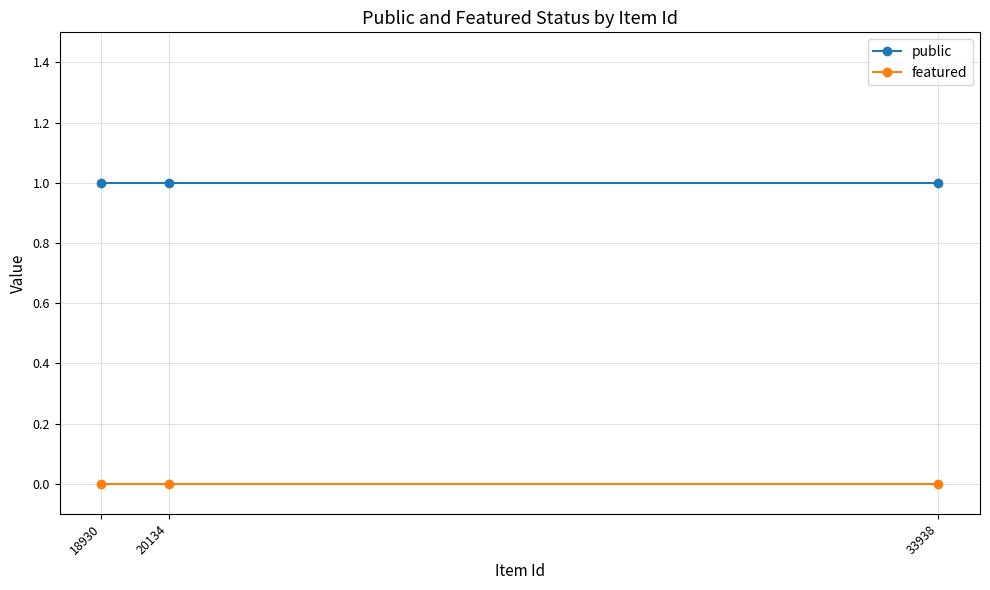

Is it true that public equals 1 at 20134?

True